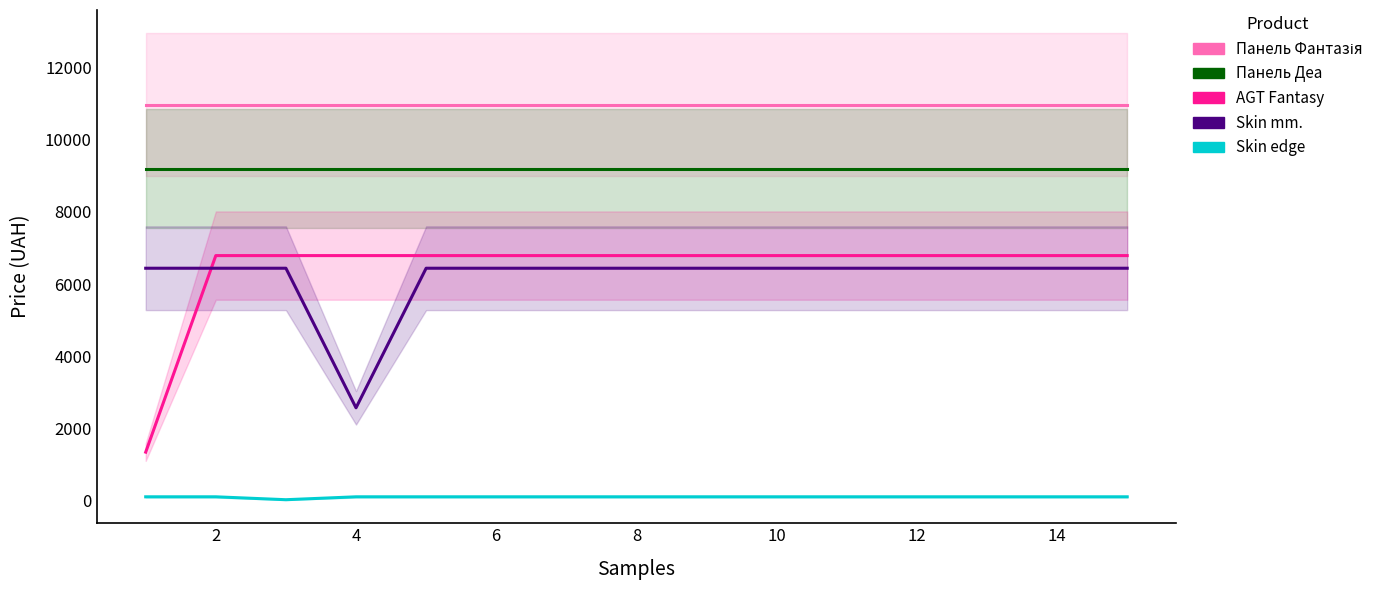

Does the chart have visible grid lines?

No